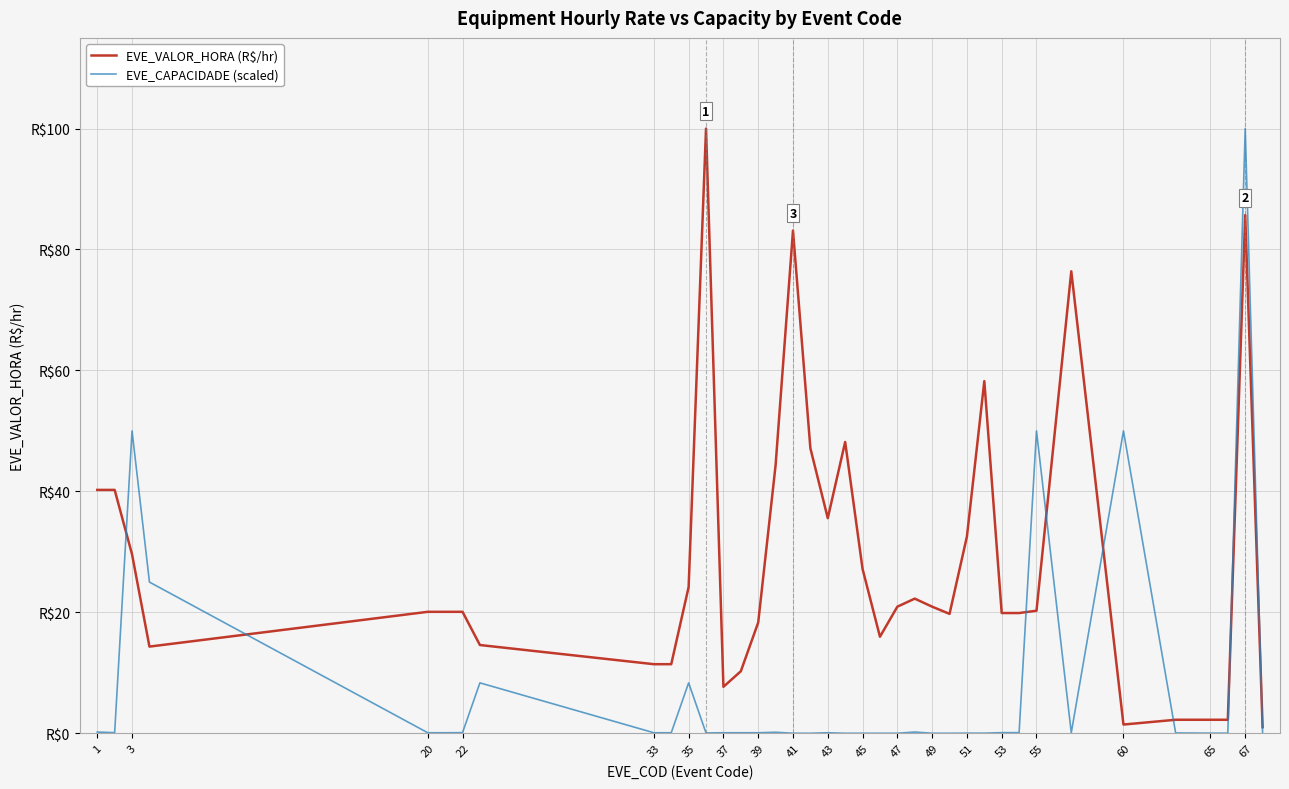

How many interior local peaks does the EVE_CAPACIDADE (scaled) series have?

9